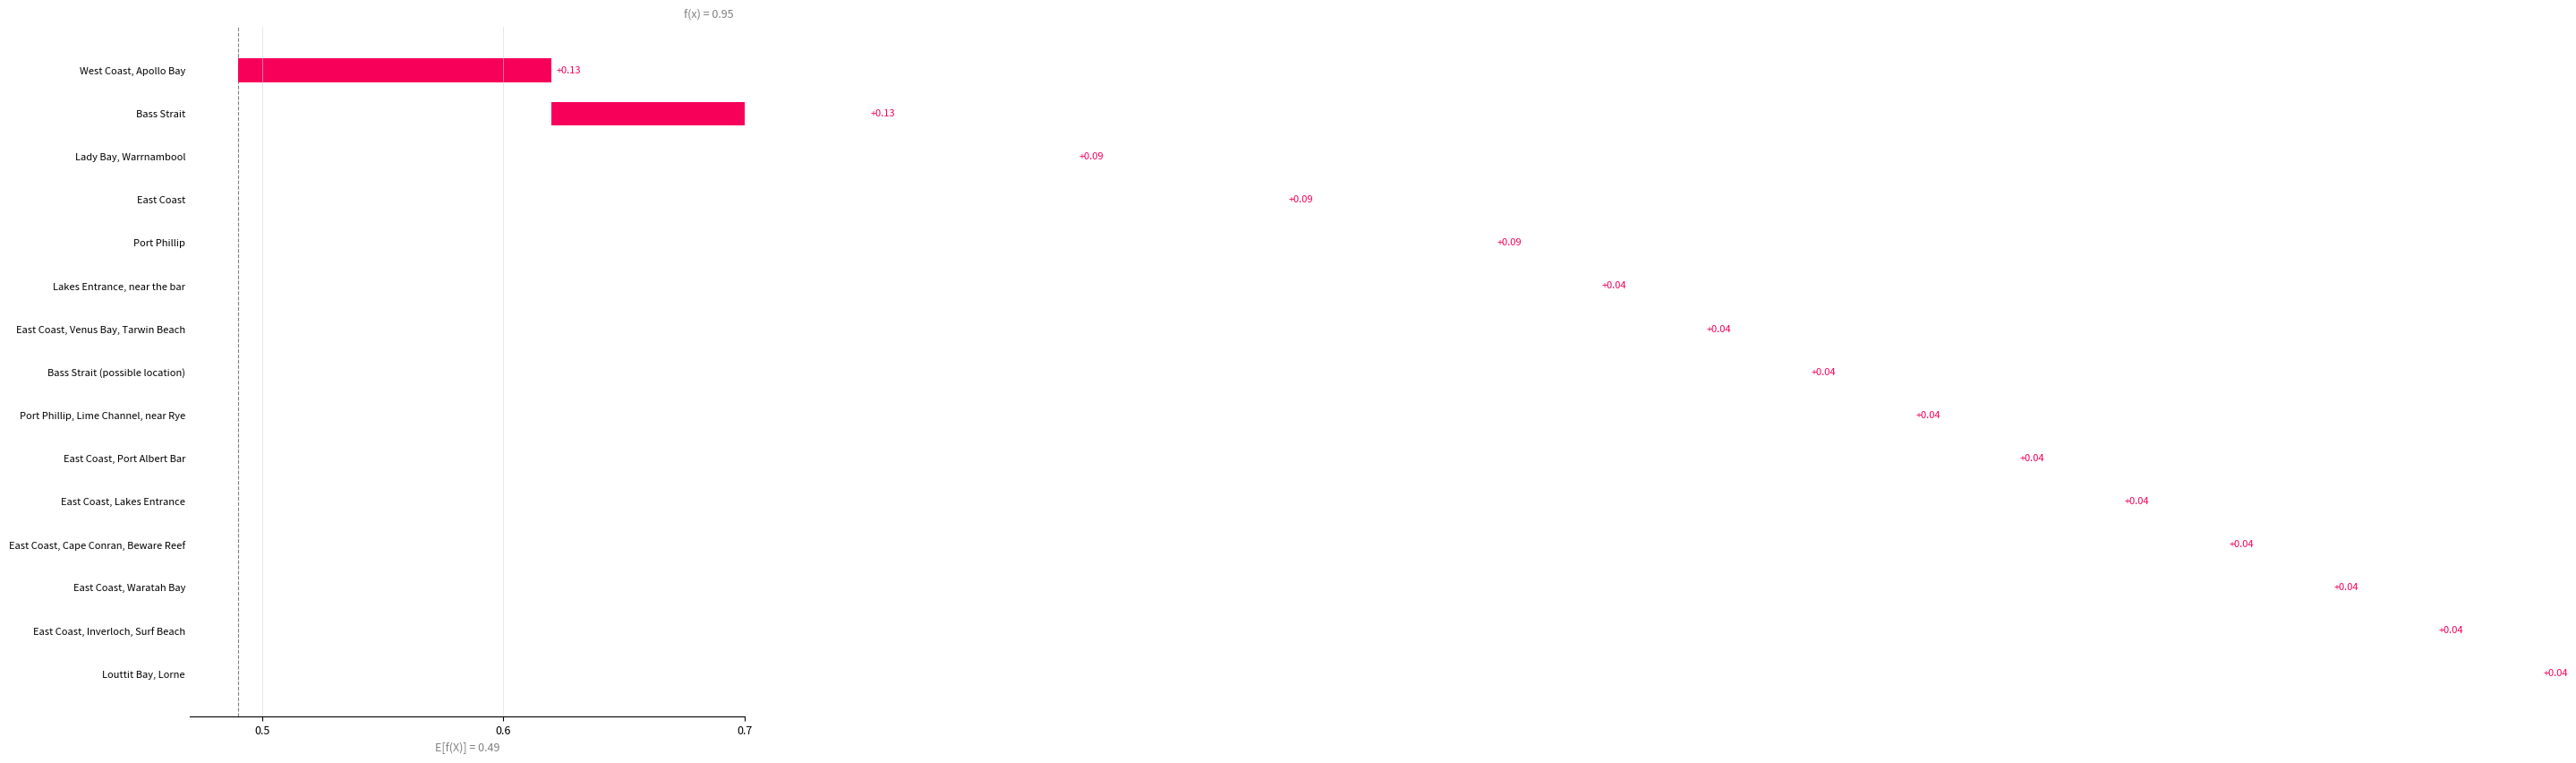

What position from the right is East Coast, Waratah Bay?

3